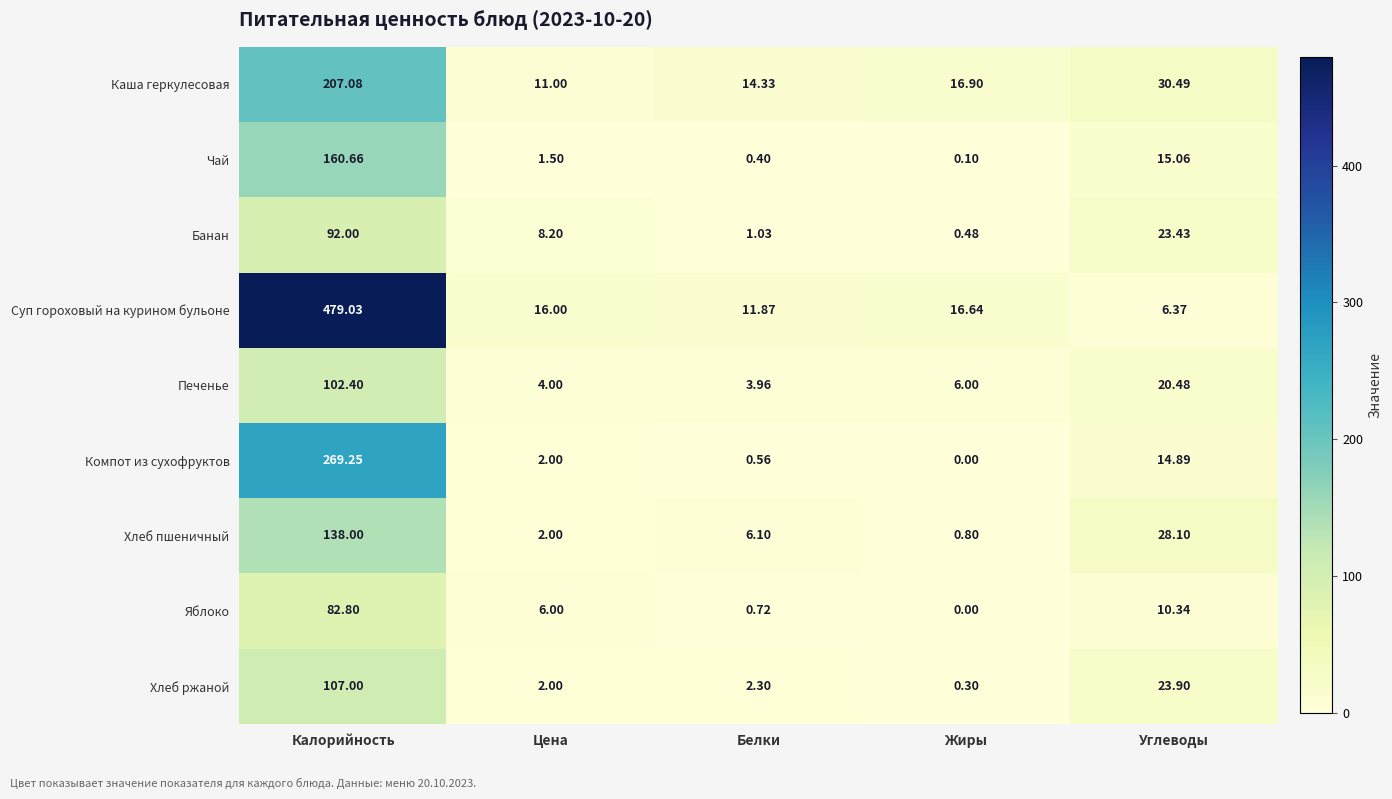

What is the greatest value displayed?

479.0